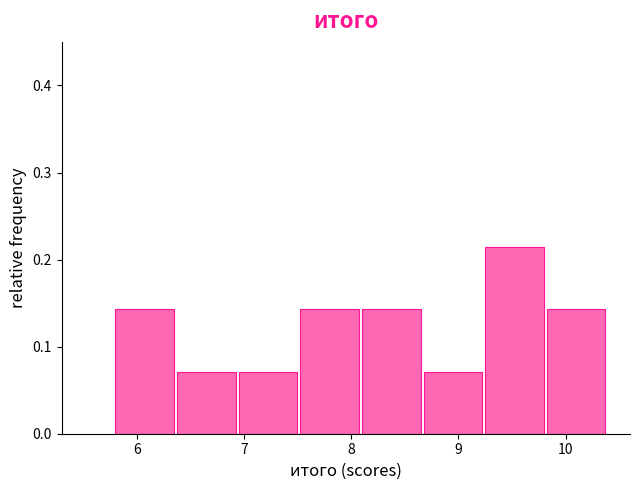

Reading left to right, transcribe this chart: for each bar, give the range it covers on the x-axis and its height. Neither the bar edges nor the heights are printed on the chart, so give them approximately, as read against the axes.

5.8 to 6.4: 0.14
6.4 to 7.0: 0.07
7.0 to 7.5: 0.07
7.5 to 8.1: 0.14
8.1 to 8.7: 0.14
8.7 to 9.3: 0.07
9.3 to 9.8: 0.21
9.8 to 10.4: 0.14